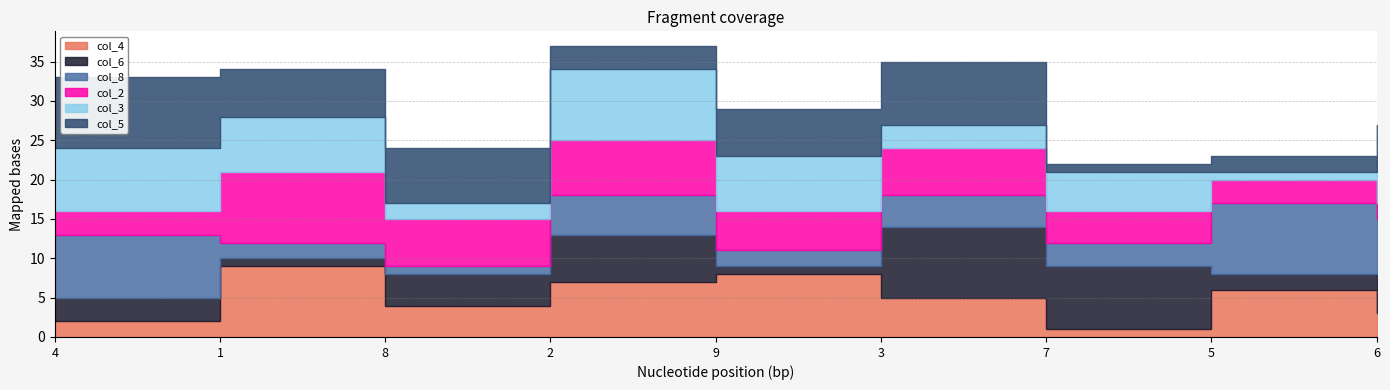

How many values in the col_8 series are below 4?

4